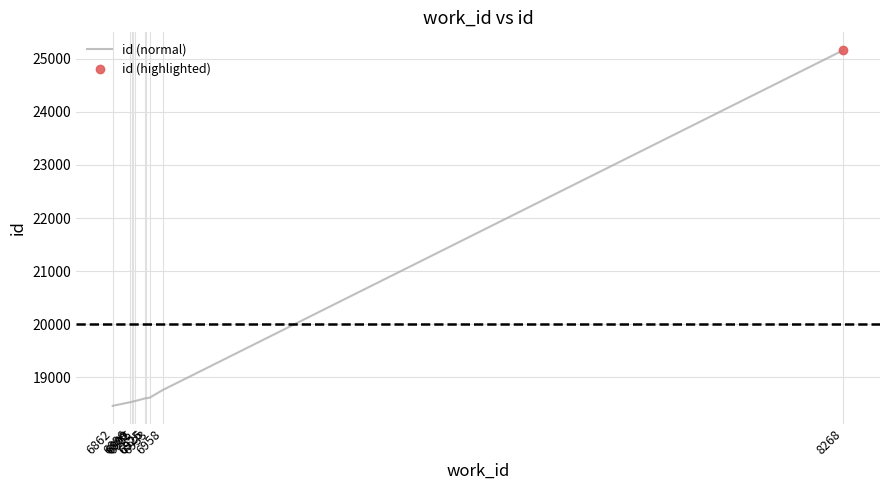

True or false: there are more than 0 points higher than both neighbors.

False